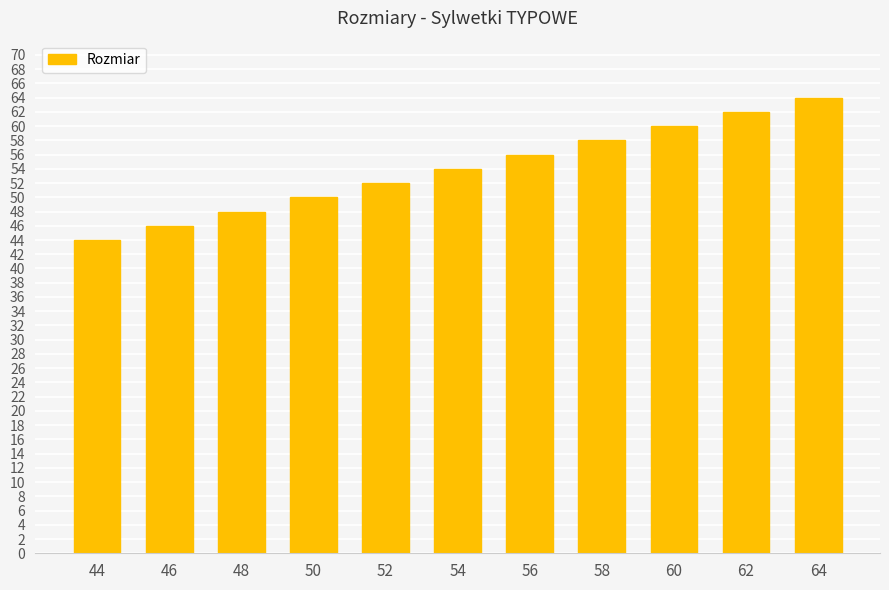

What value does the data have at 48?

48